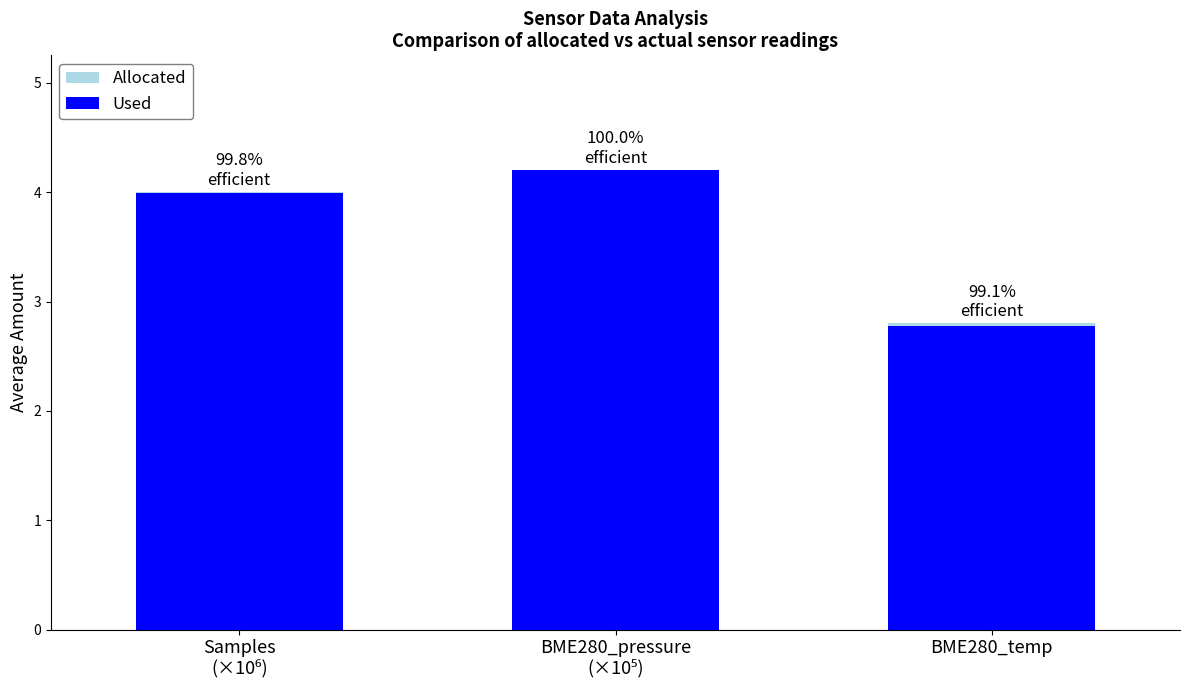

Which has a higher value, Samples
(×10⁶) or BME280_pressure
(×10⁵)?

BME280_pressure
(×10⁵)